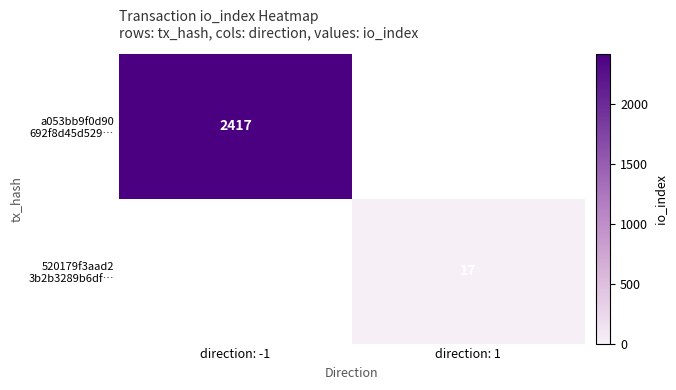

Which label corresponds to the largest value in the chart?

direction: -1